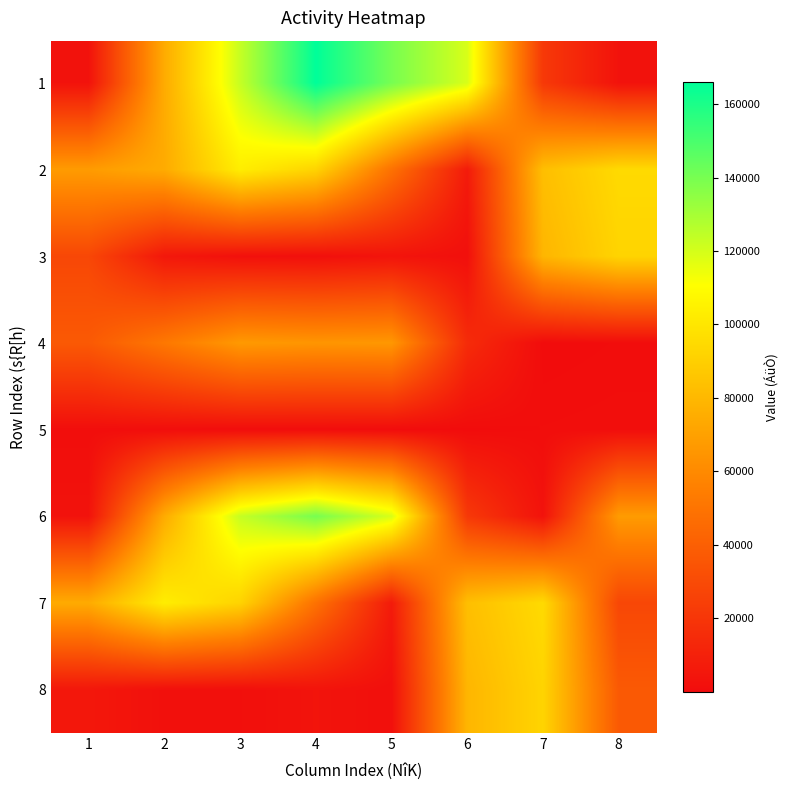

Which series has the largest range (max minus min)?

1